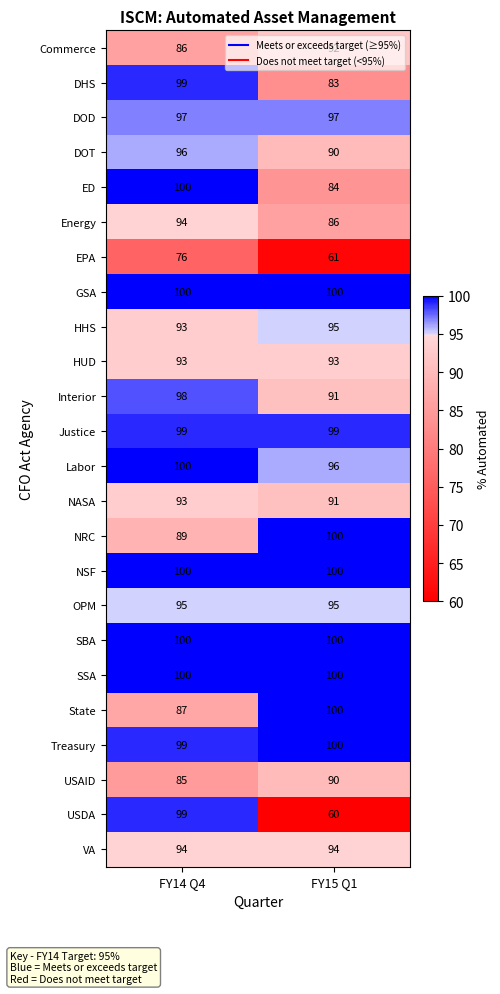

What is the total value across all series at FY15 Q1?

2197